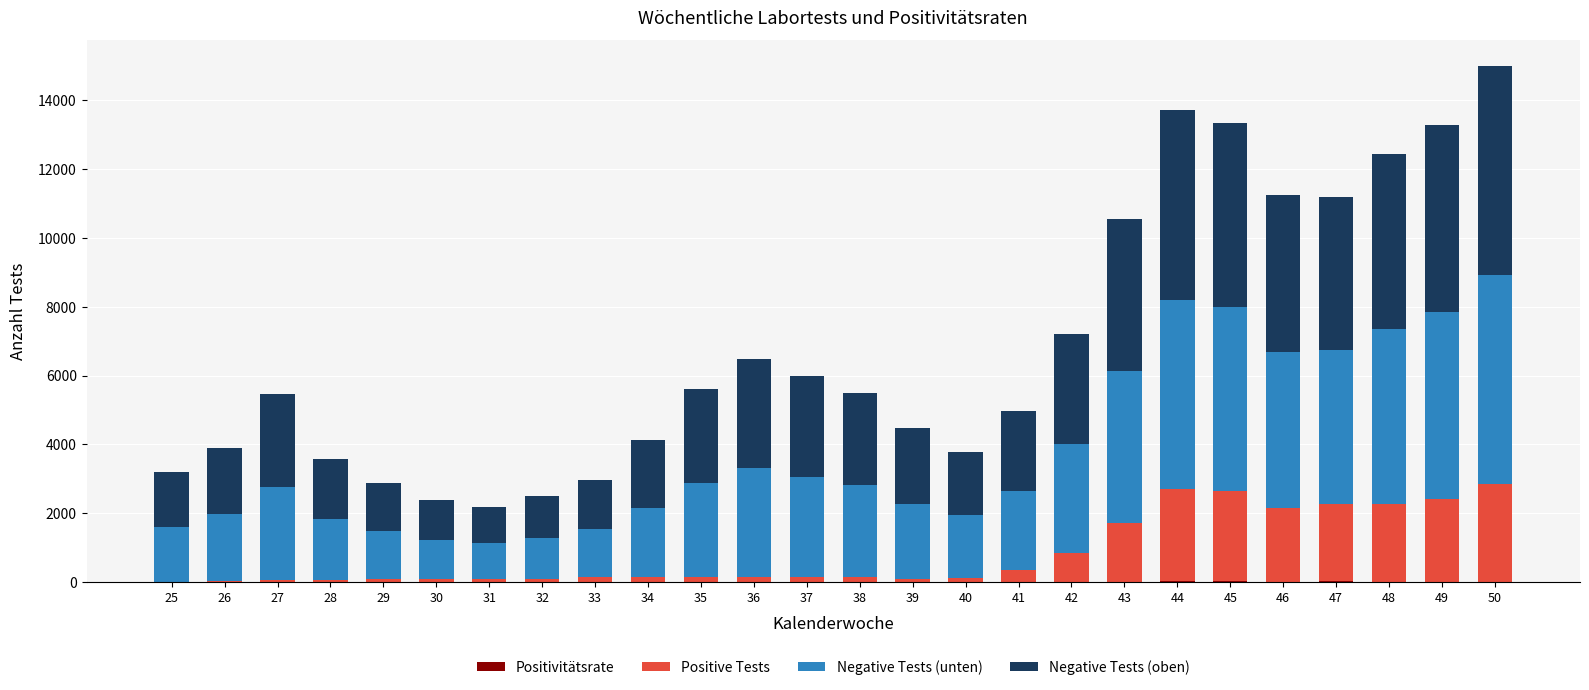

At which category is the sum across all series the highest?

50